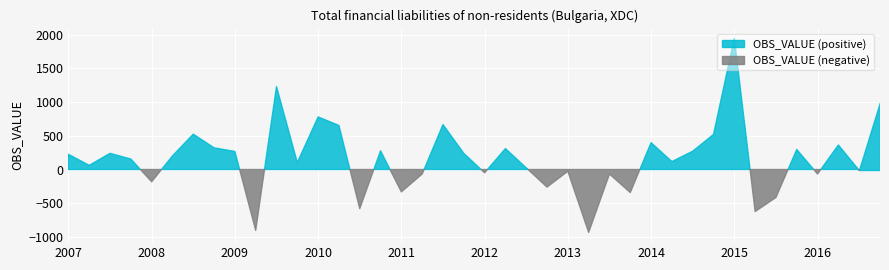

What is the approximate value at 2007-Q1?

226